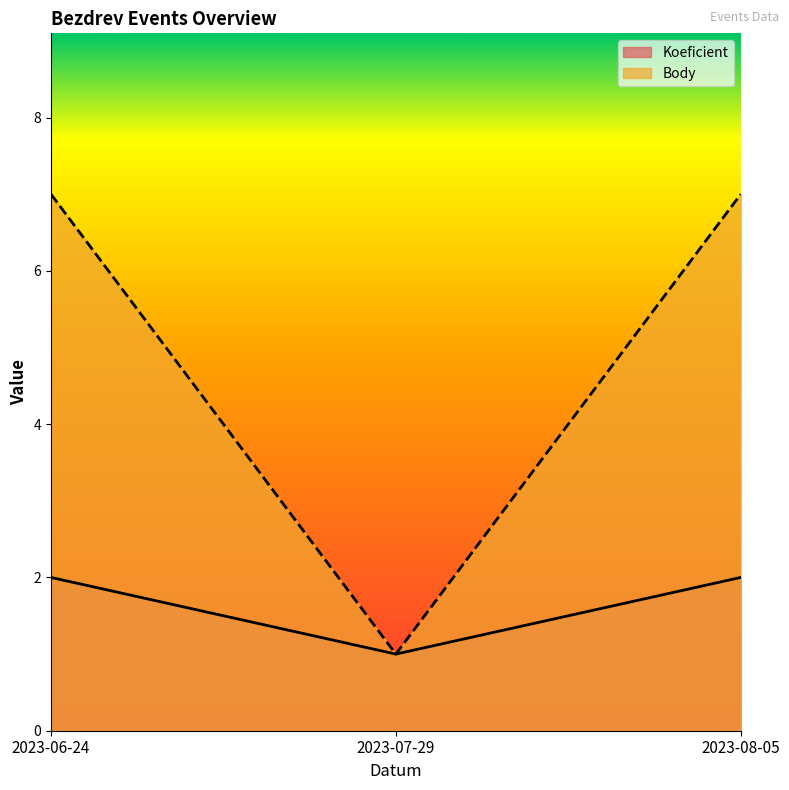

List the series in order of their overall mean, highest first.

Body, Koeficient